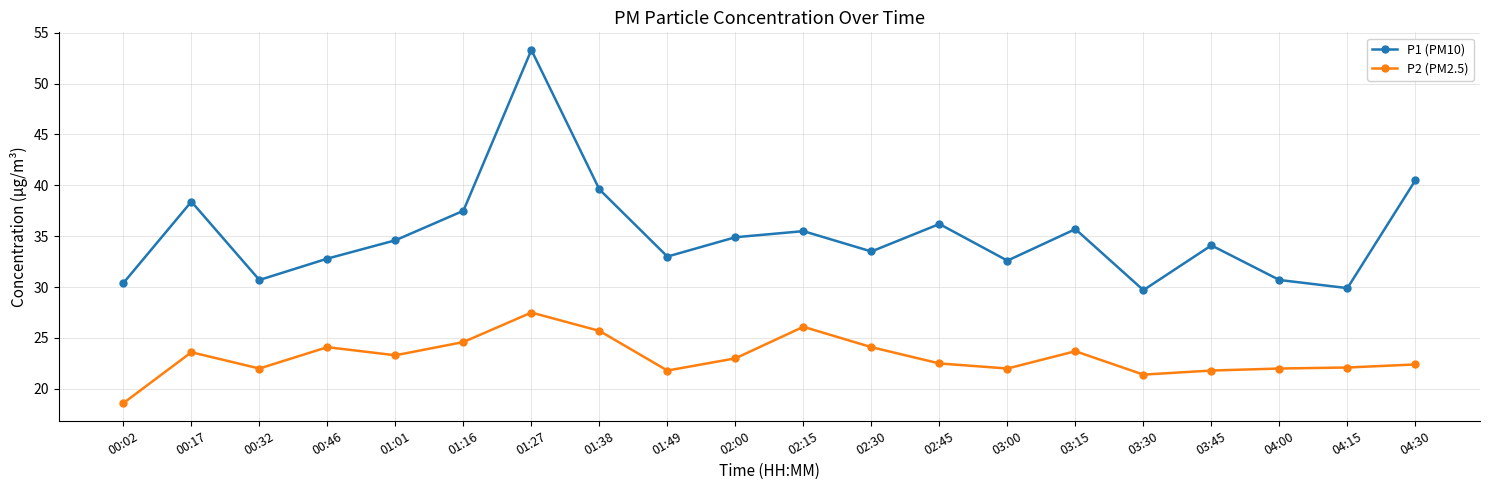

Rank the series at 03:15 from lowest to highest value.

P2 (PM2.5), P1 (PM10)